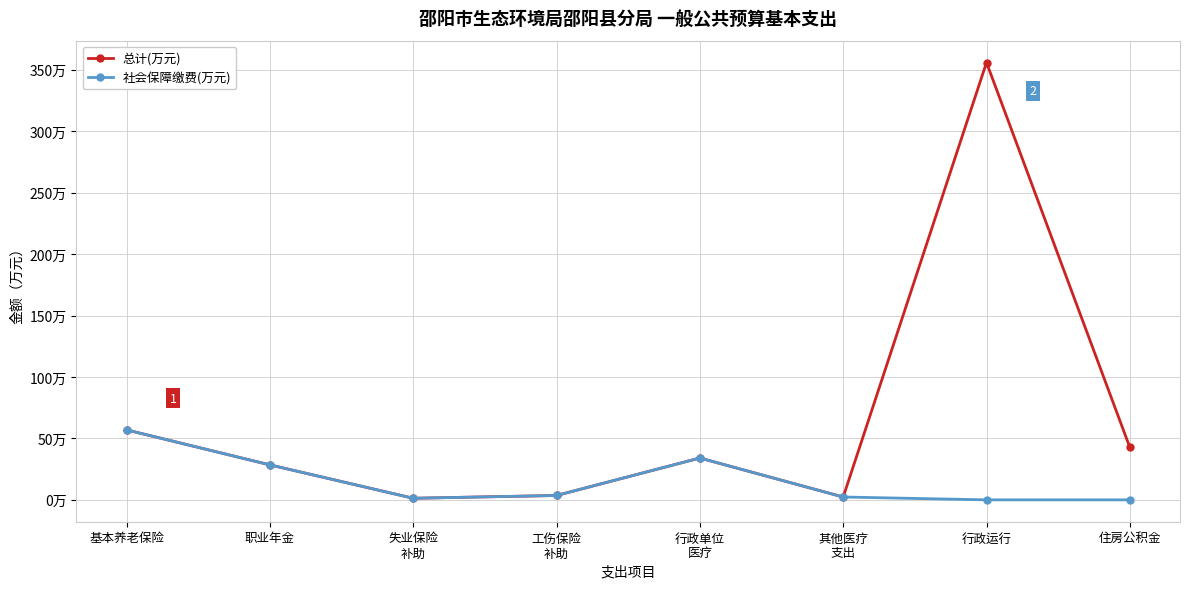

What are all the series names shown in the legend?

总计(万元), 社会保障缴费(万元)